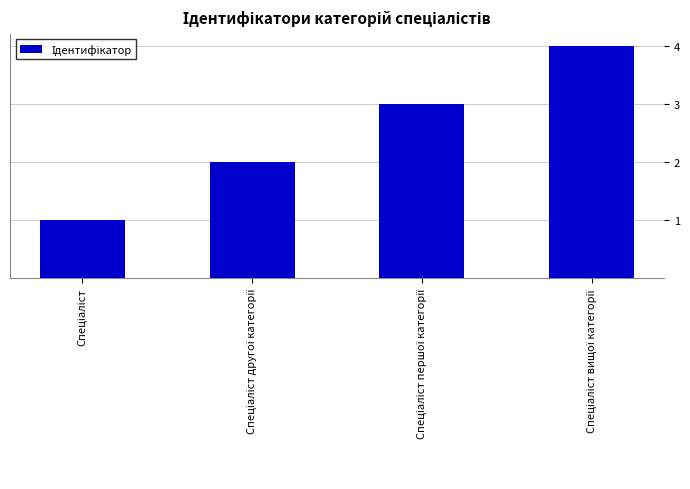

What is the maximum value shown in the chart?

4